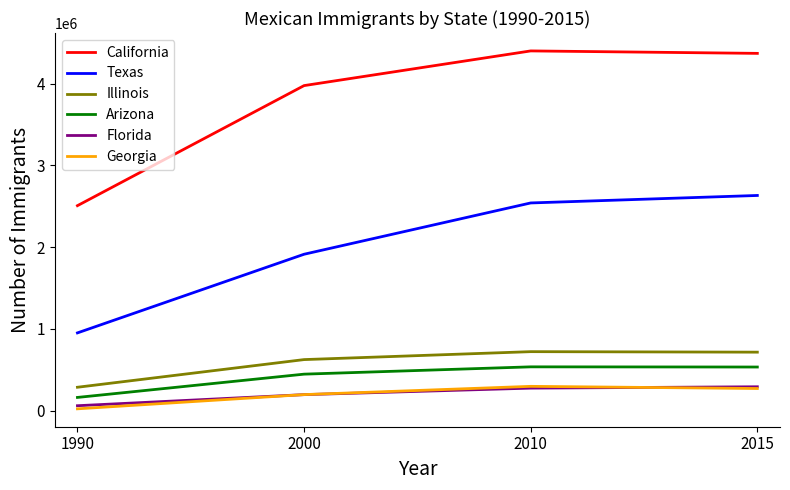

The value of Florida at 2015 is 290449. True or false?

True